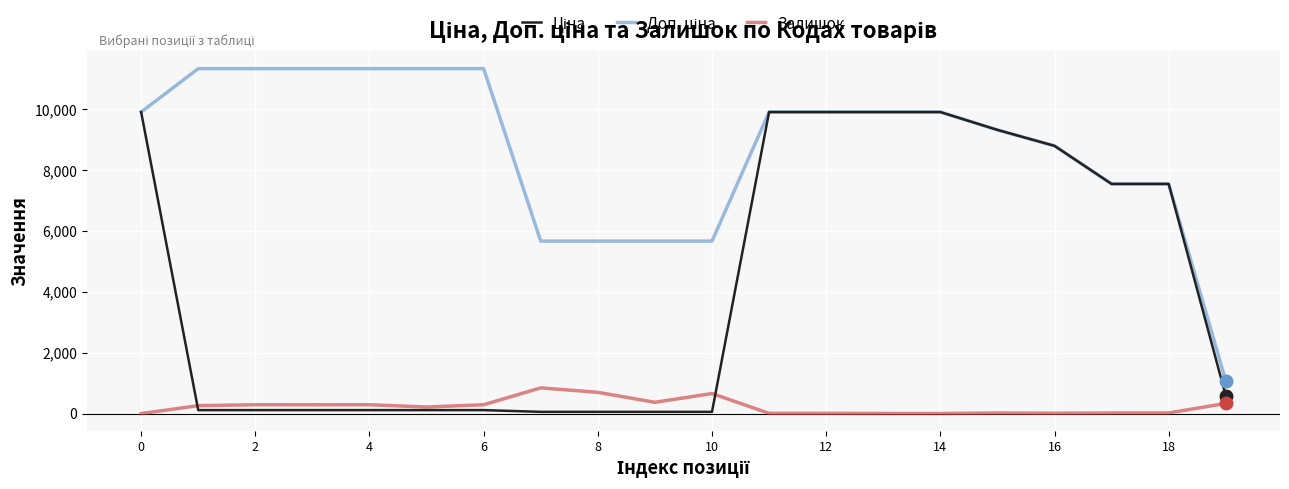

True or false: Залишок has more than 0 interior local peaks.

True